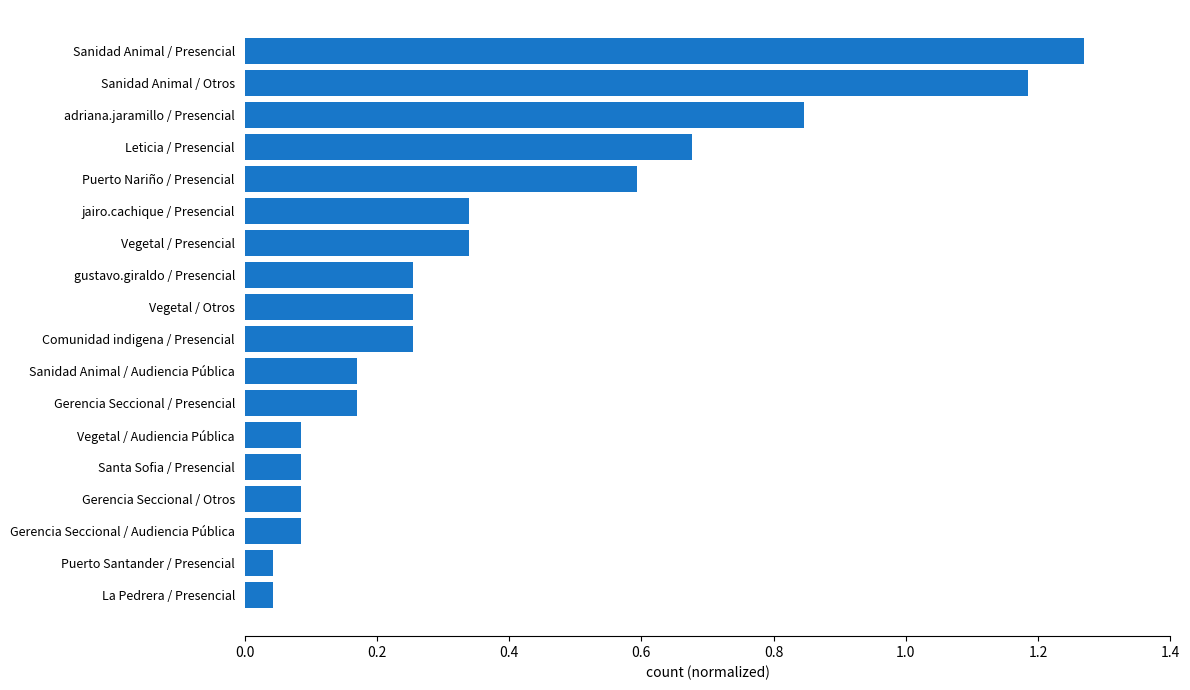

True or false: the data shows 0.3 at Sanidad Animal / Audiencia Pública.

False